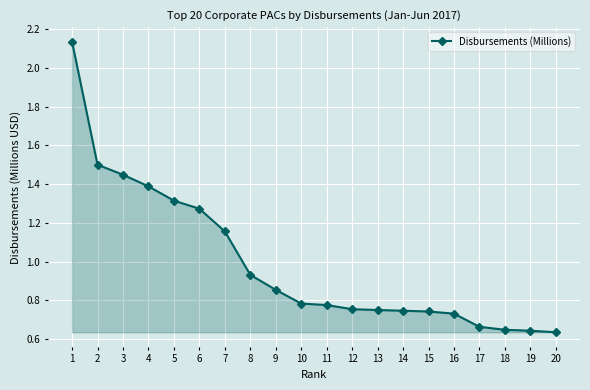

What is the sum of the values at 20 and 1?

2.8